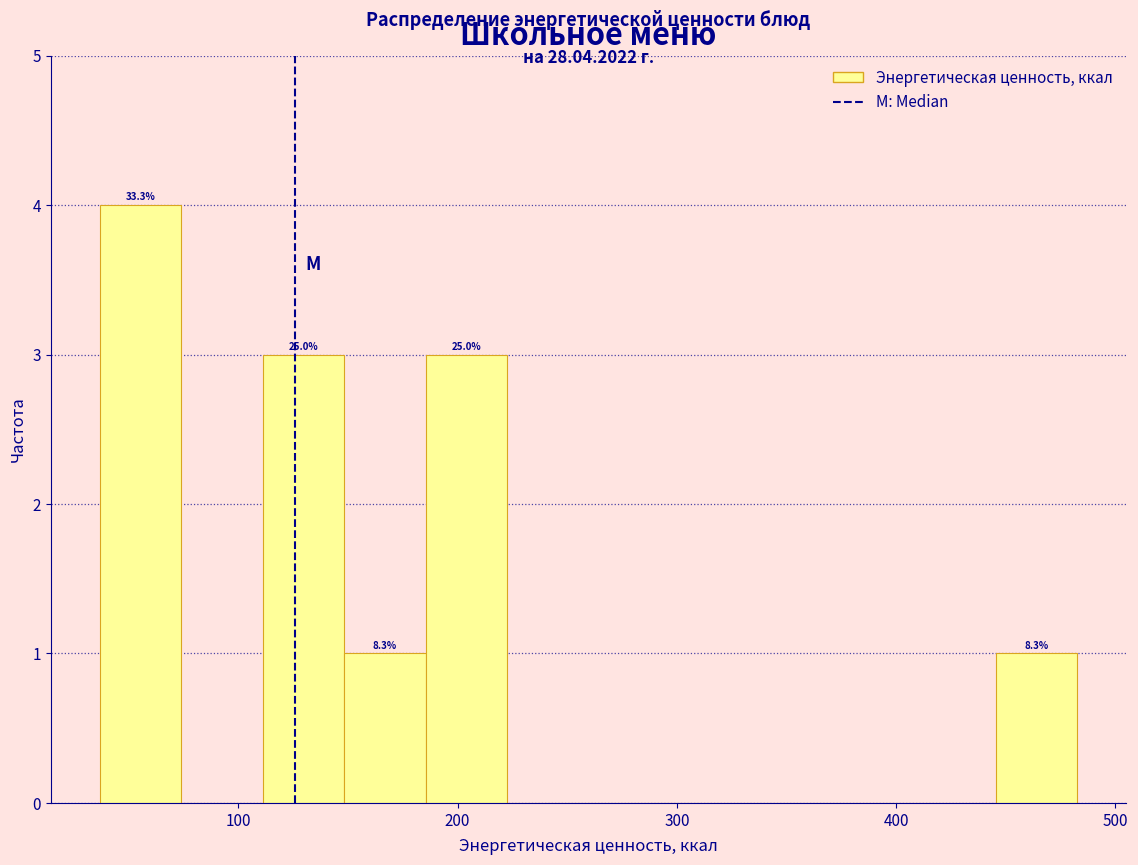

Read against the x-axis, roughly where is the centre of the tallest bar?

60